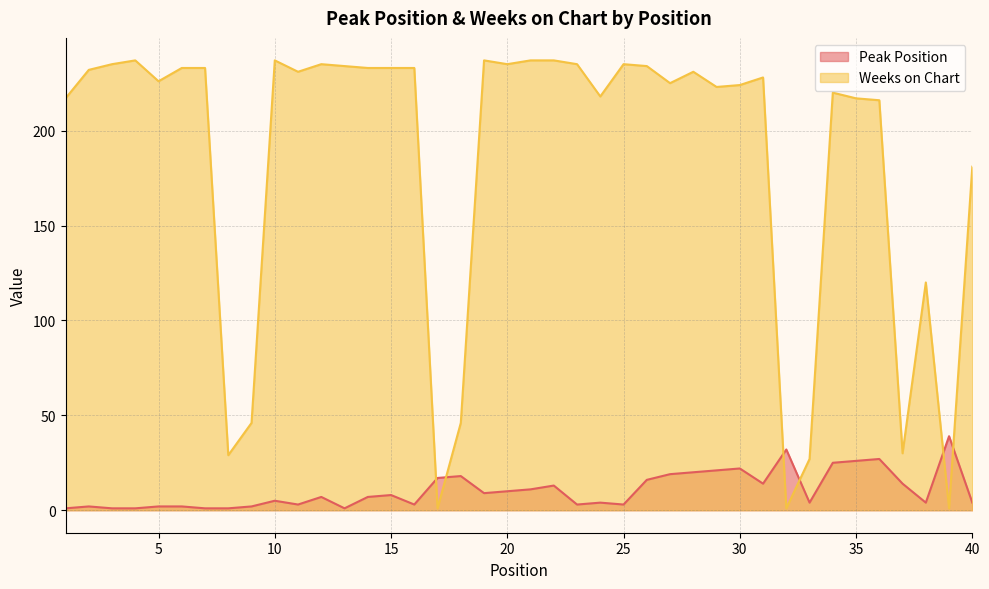

What is the sum of the Weeks on Chart values at 32 and 2?

233